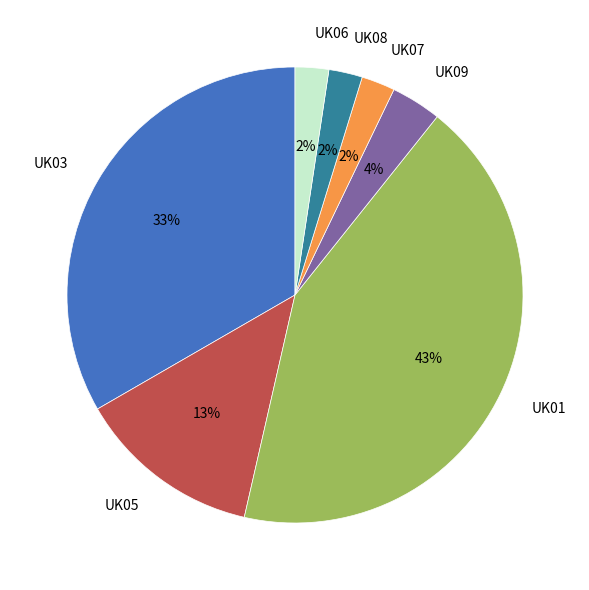

To the nearest percent, what is the combined percentage of UK05 and UK08?

15%